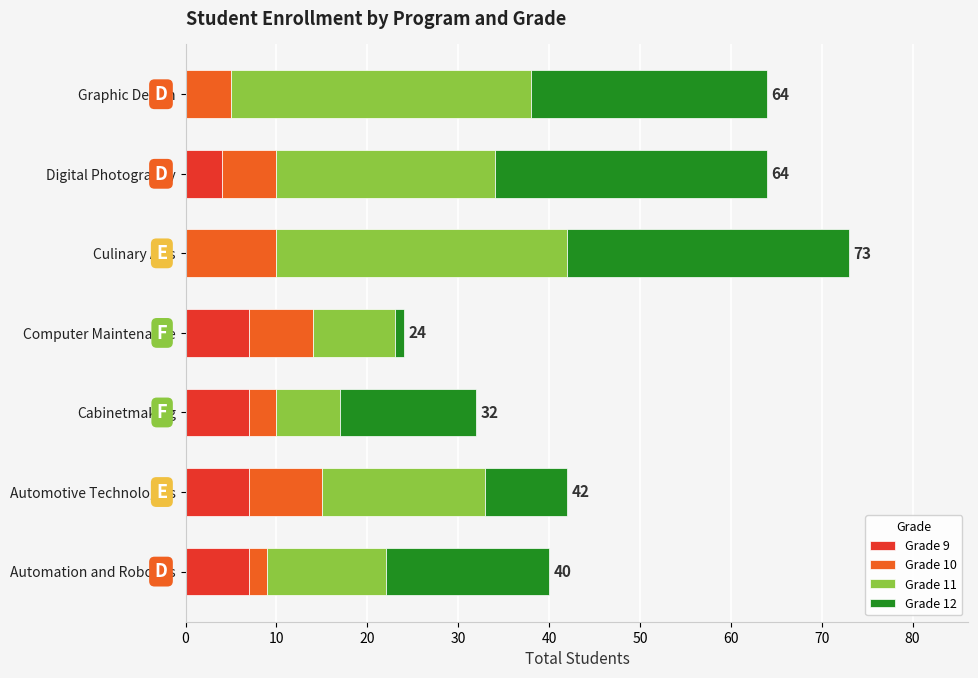

True or false: Grade 9 has a value of -4 at Graphic Design.

False